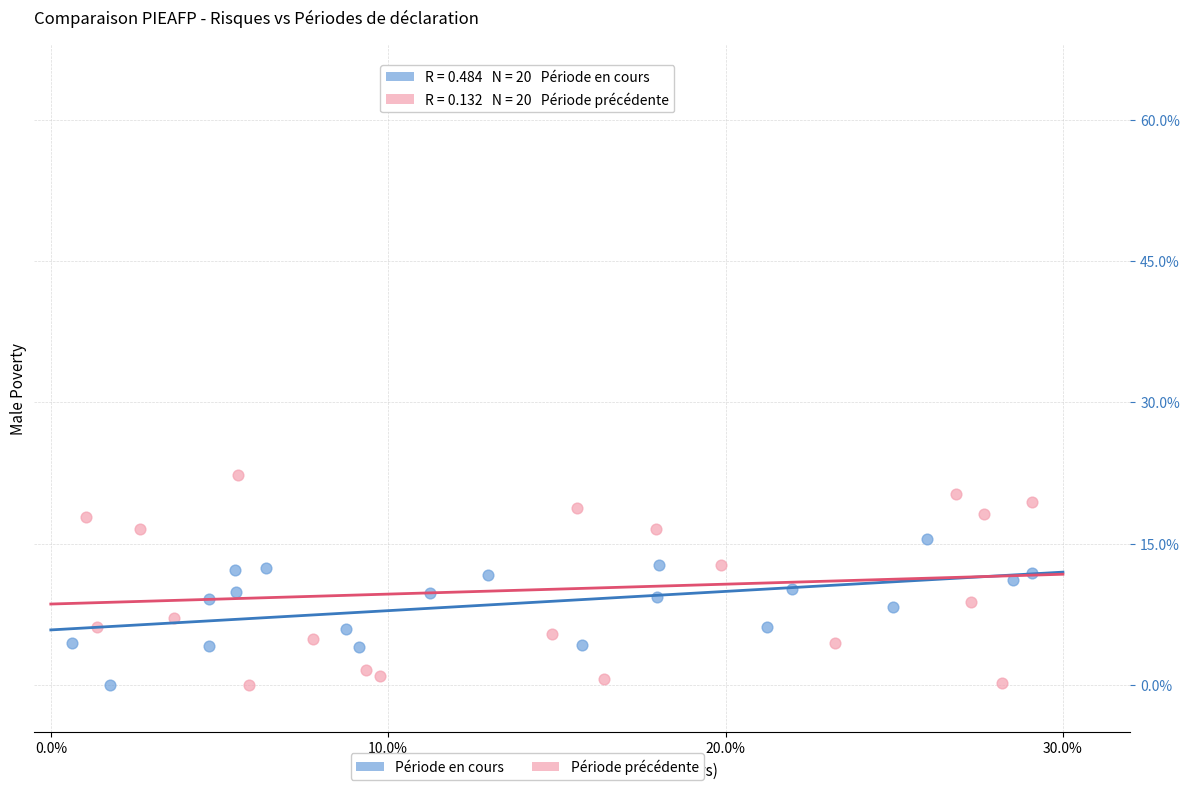

What are all the series names shown in the legend?

Période en cours, Période précédente